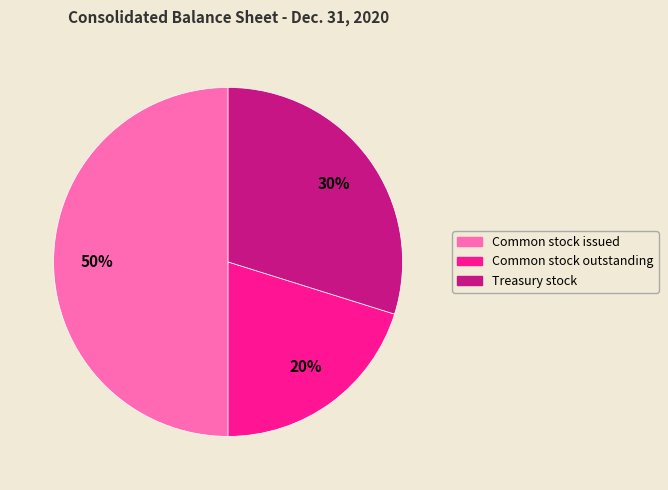

Which category has the biggest portion of the pie?

Common stock issued